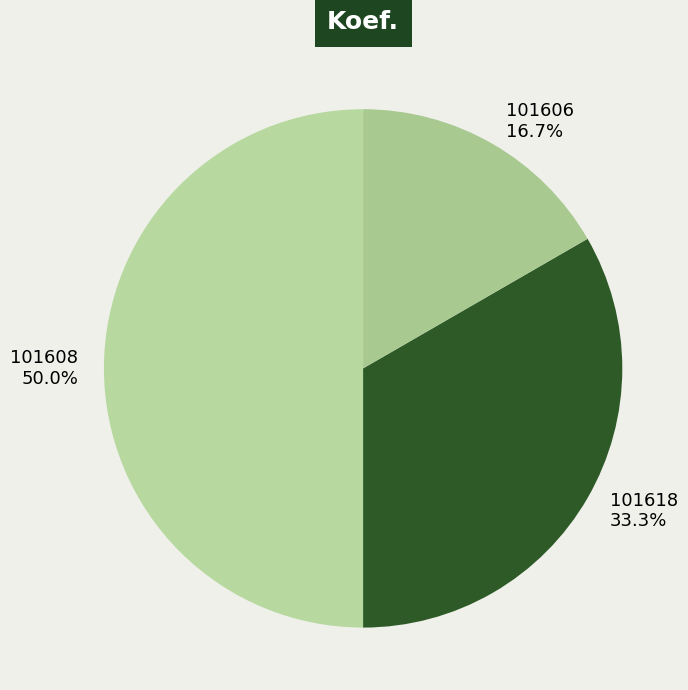

How many segments does this pie chart have?

3